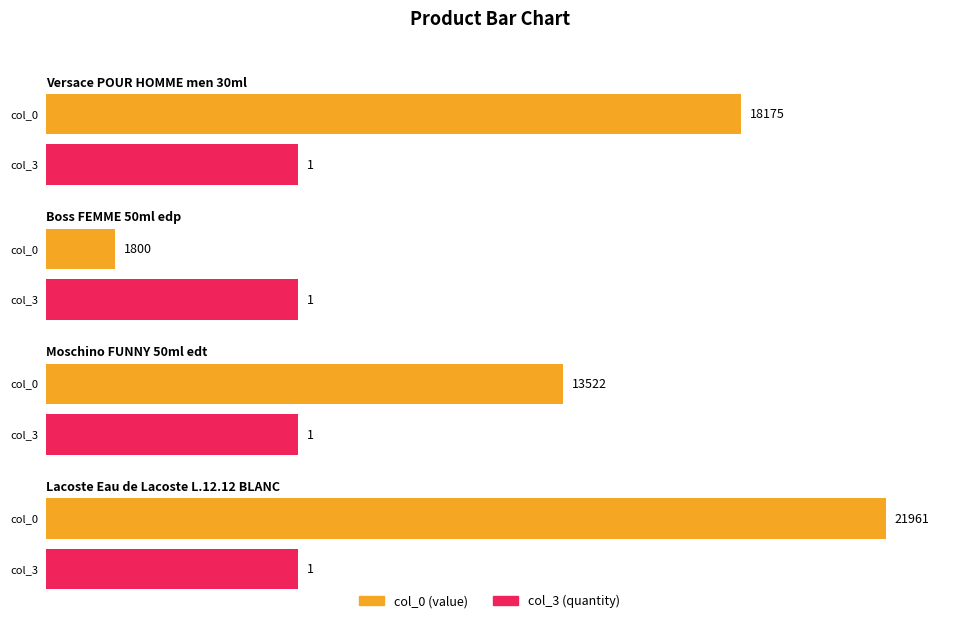

What is the value of the col_3 bar at the 2nd from the left?

1